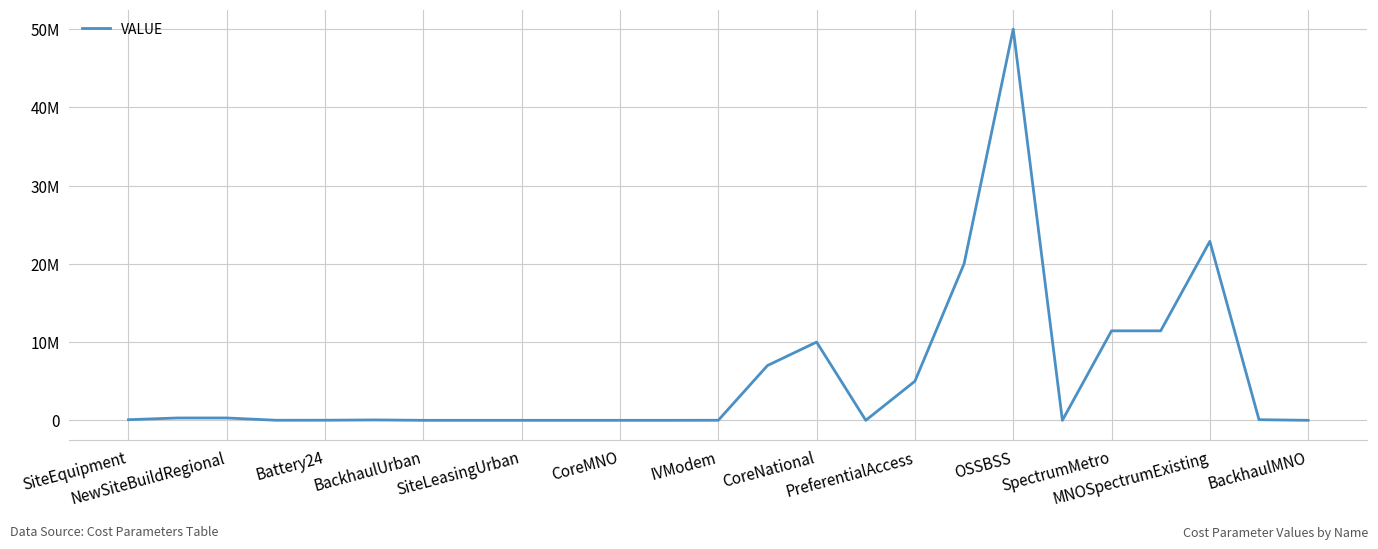

What is the label of the 20th point from the left?

19